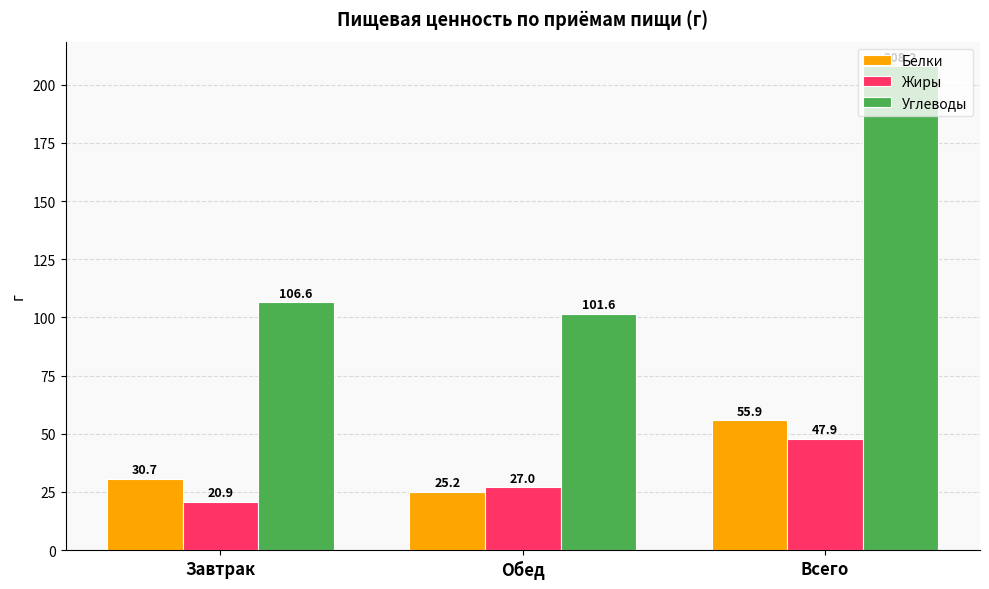

What is the difference between the maximum and second lowest values in the Белки series?

25.2